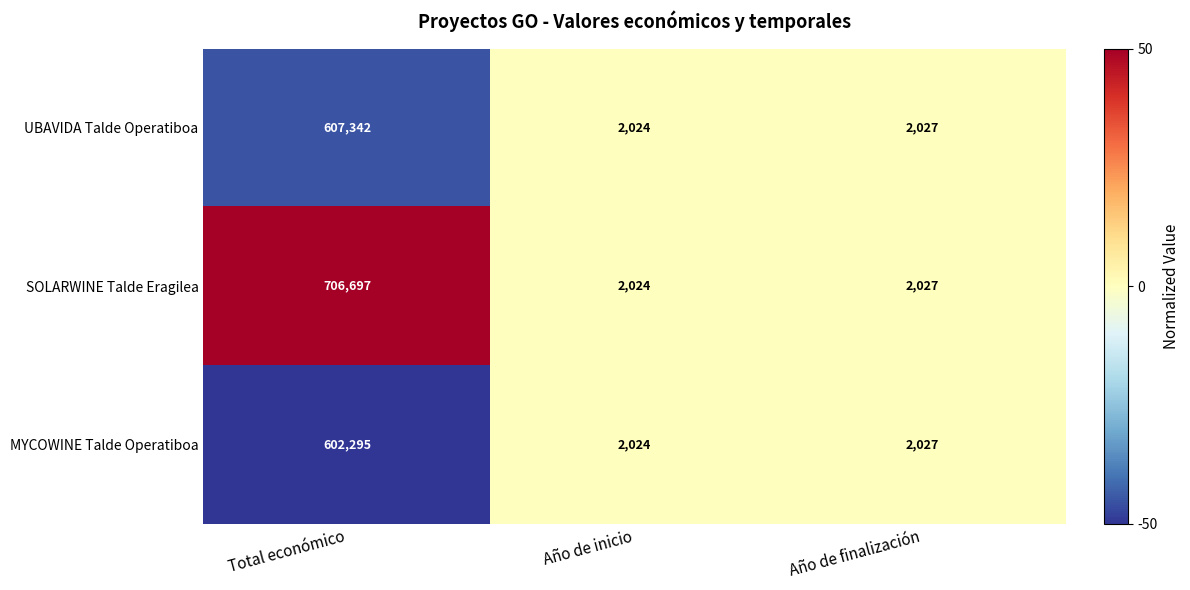

At which category is the sum across all series the highest?

Total económico